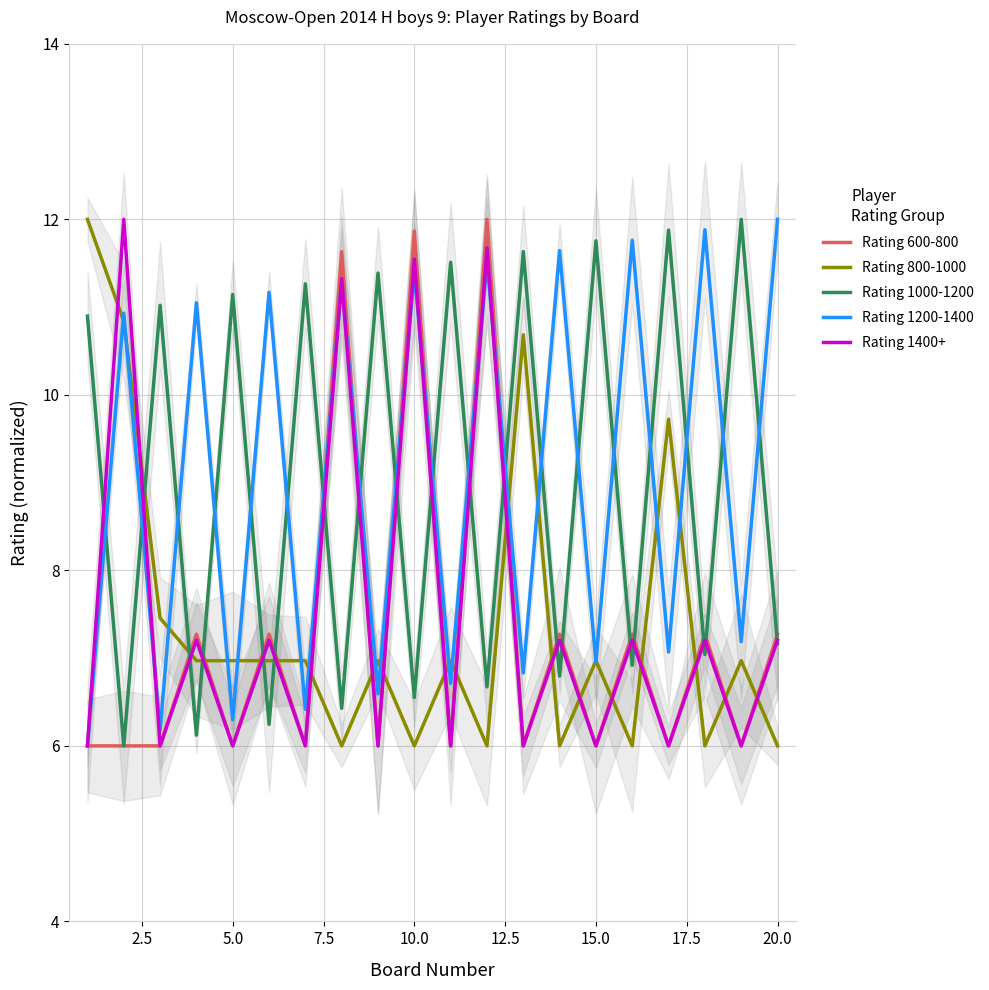

Reading right to left, transcribe all the data shown in this chart.

Rating 600-800: 7.3	6.0	7.3	6.0	7.3	6.0	7.3	6.0	12.0	6.0	11.9	6.0	11.6	6.0	7.3	6.0	7.3	6.0	6.0	6.0
Rating 800-1000: 6.0	7.0	6.0	9.7	6.0	7.0	6.0	10.7	6.0	7.0	6.0	7.0	6.0	7.0	7.0	7.0	7.0	7.5	10.8	12.0
Rating 1000-1200: 7.2	12.0	7.0	11.9	6.9	11.8	6.8	11.6	6.7	11.5	6.6	11.4	6.4	11.3	6.2	11.1	6.1	11.0	6.0	10.9
Rating 1200-1400: 12.0	7.2	11.9	7.1	11.8	7.0	11.6	6.8	11.5	6.7	11.4	6.6	11.3	6.4	11.2	6.3	11.0	6.2	10.9	6.0
Rating 1400+: 7.2	6.0	7.2	6.0	7.2	6.0	7.2	6.0	11.7	6.0	11.5	6.0	11.3	6.0	7.2	6.0	7.2	6.0	12.0	6.0